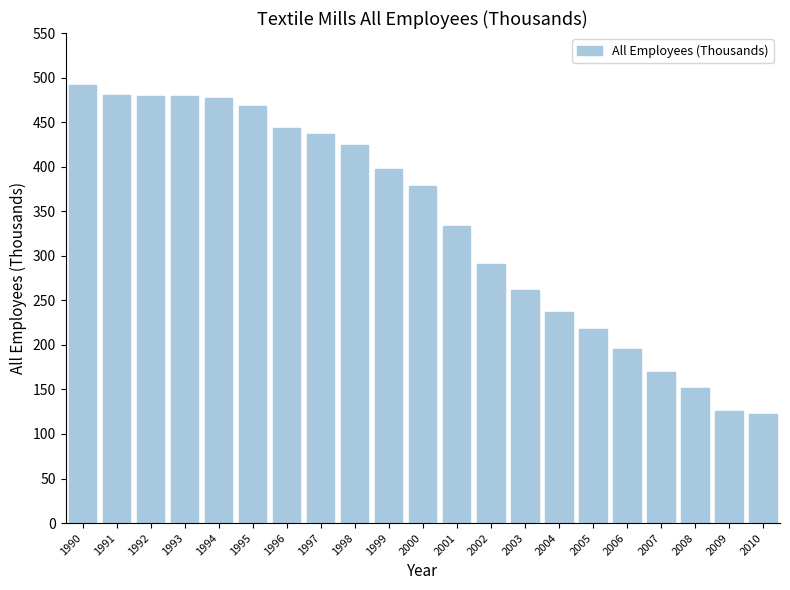

How many data points does each series have?

21